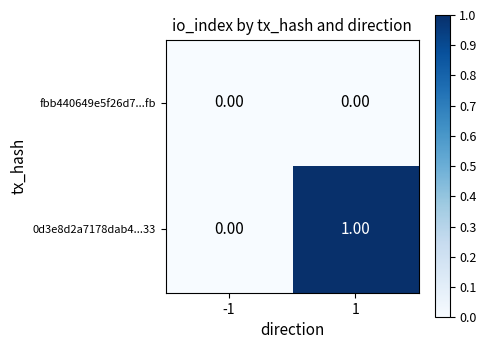

What is the greatest value displayed?

1